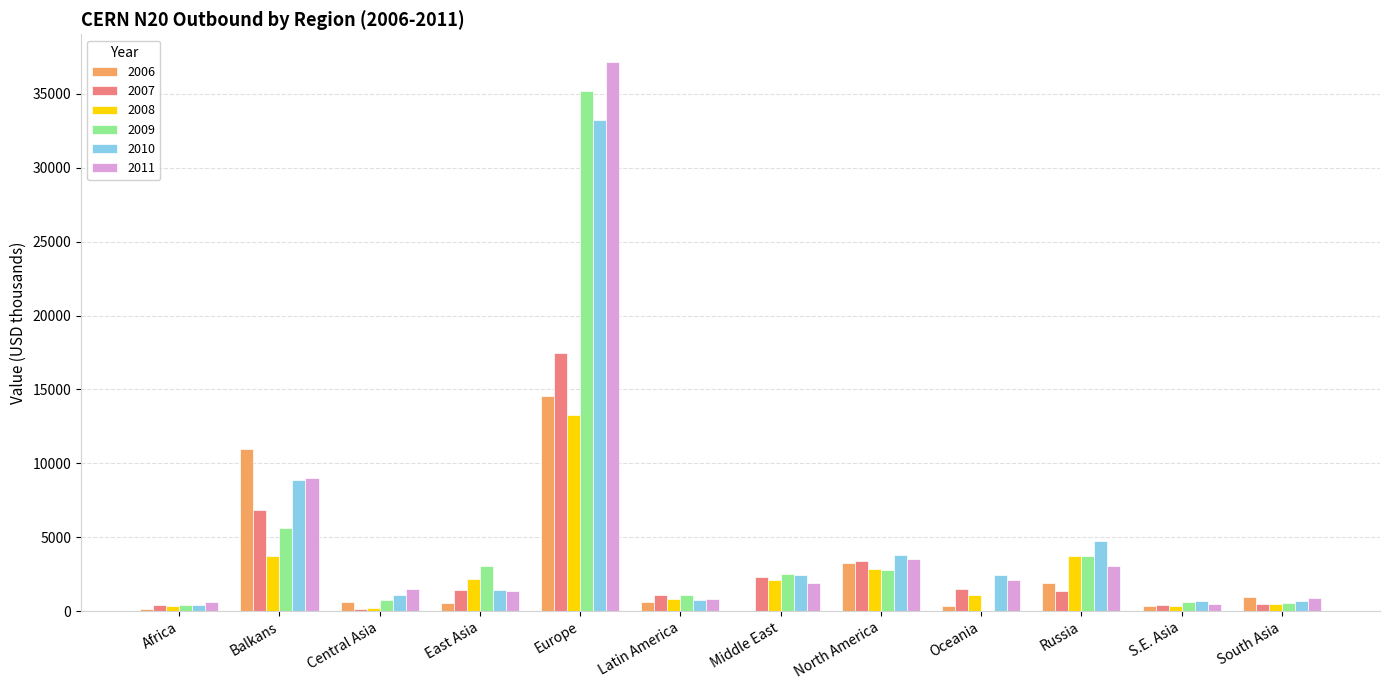

What is the maximum value for 2011?

37175.3